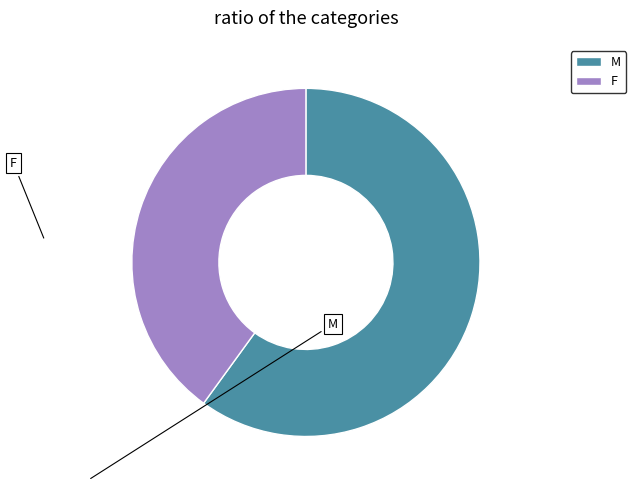

Which category accounts for the majority?

M